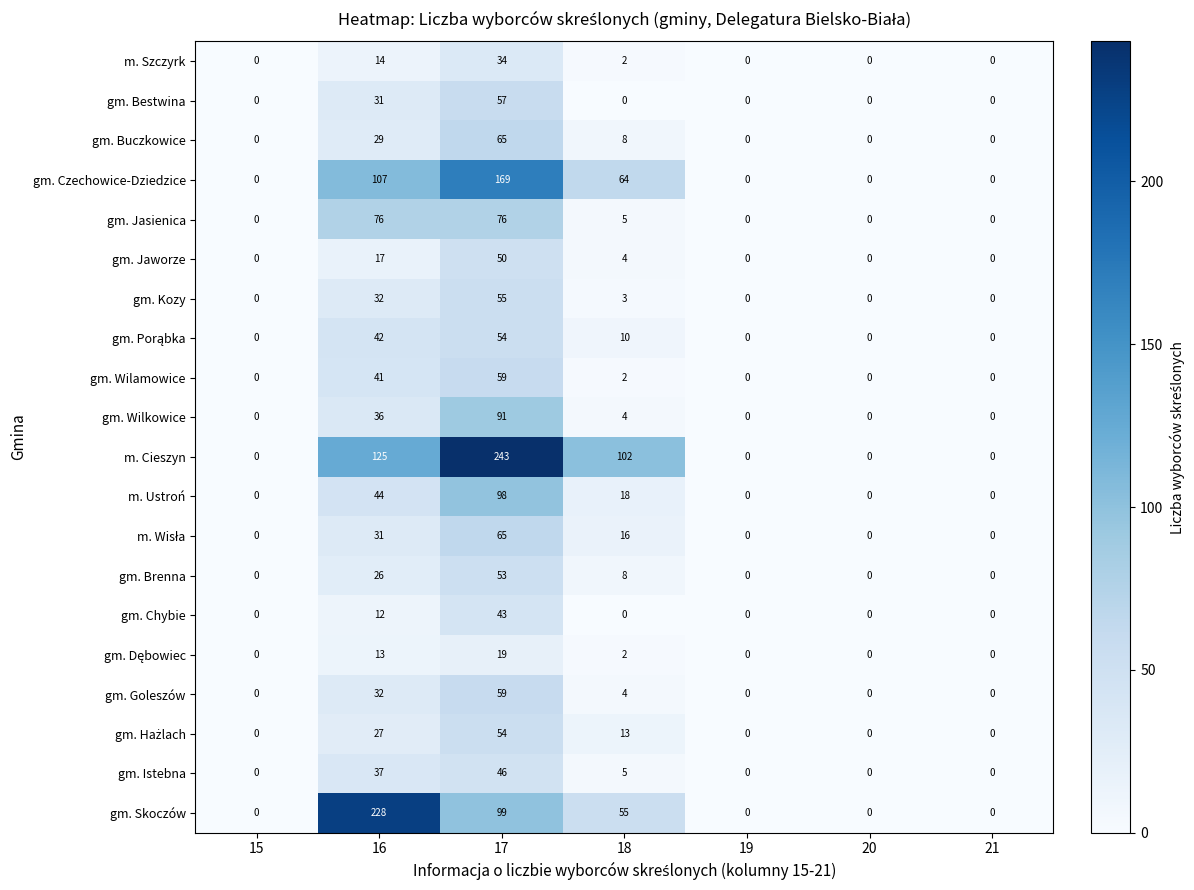

The value of gm. Wilamowice at 19 is 0. True or false?

True